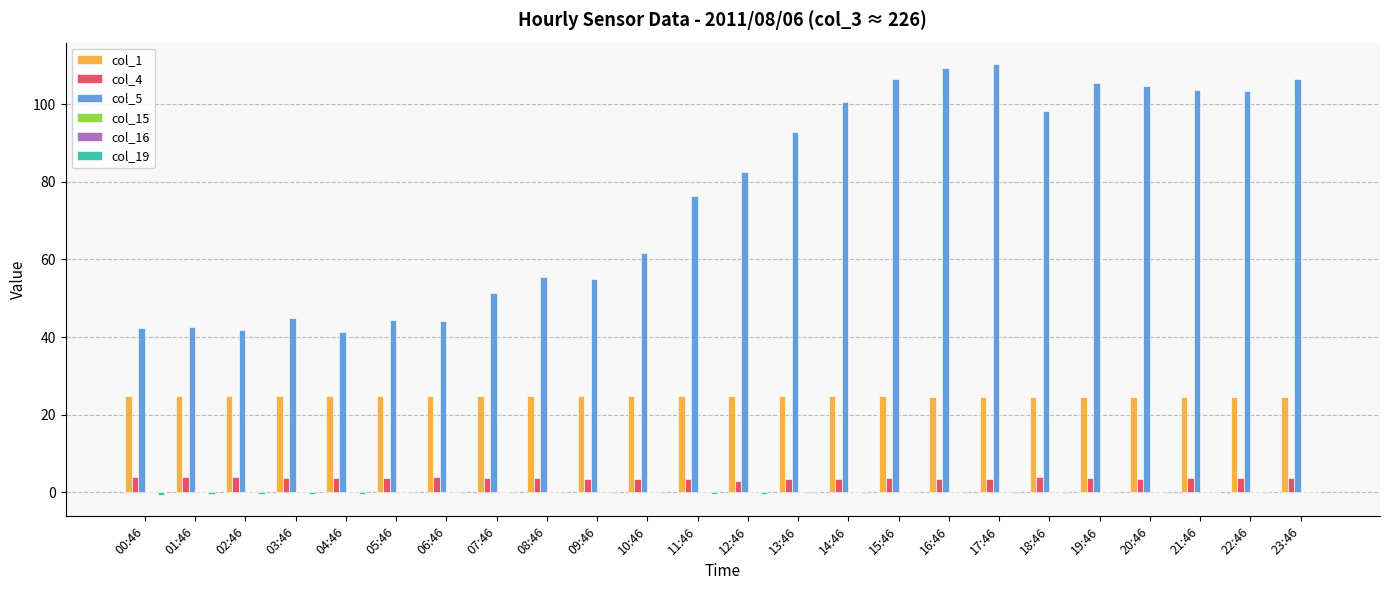

Is the value of col_1 at 21:46 greater than the value of col_4 at 19:46?

Yes